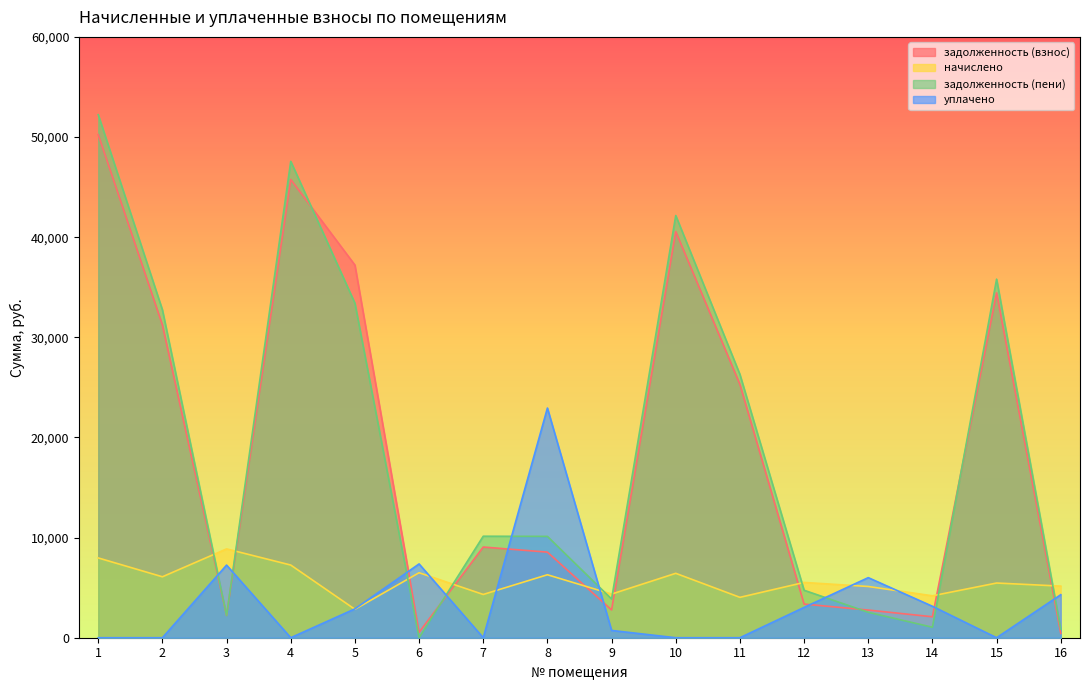

Reading left to right, list all the values displayed in this chart.

задолженность (взнос): 50238.2	31223.0	2217.6	45759.1	37213.1	540.8	9056.2	8547.7	2777.1	40553.8	25288.7	3360.4	2761.4	2092.8	34440.4	429.6
начислено: 7968.0	6086.4	8870.4	7257.6	2839.5	6489.6	4320.0	6288.0	4358.4	6432.0	4032.0	5520.0	5116.8	4185.6	5462.4	5155.2
задолженность (пени): 52230.2	32744.6	2218.2	47573.5	33408.6	0.0	10136.2	10119.7	3866.7	42161.8	26296.7	4740.4	2540.6	1046.4	35806.0	859.2
уплачено: 0.0	0.0	7252.8	0.0	2882.0	7369.6	0.0	22936.0	727.2	0.0	0.0	3028.0	6000.0	3139.9	0.0	4296.0